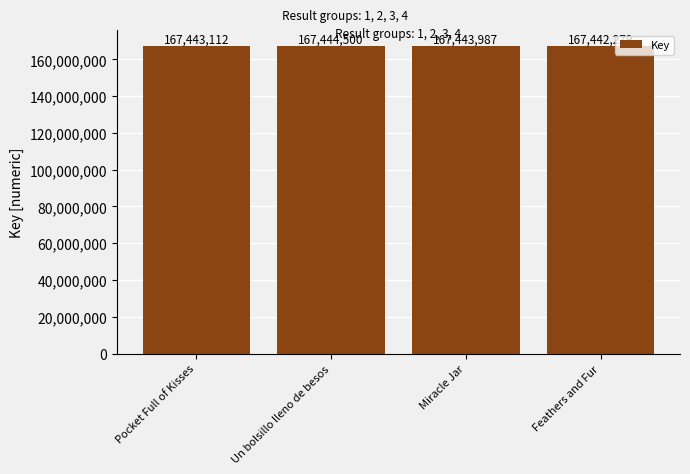

What is the difference between the maximum and second lowest values?

1388